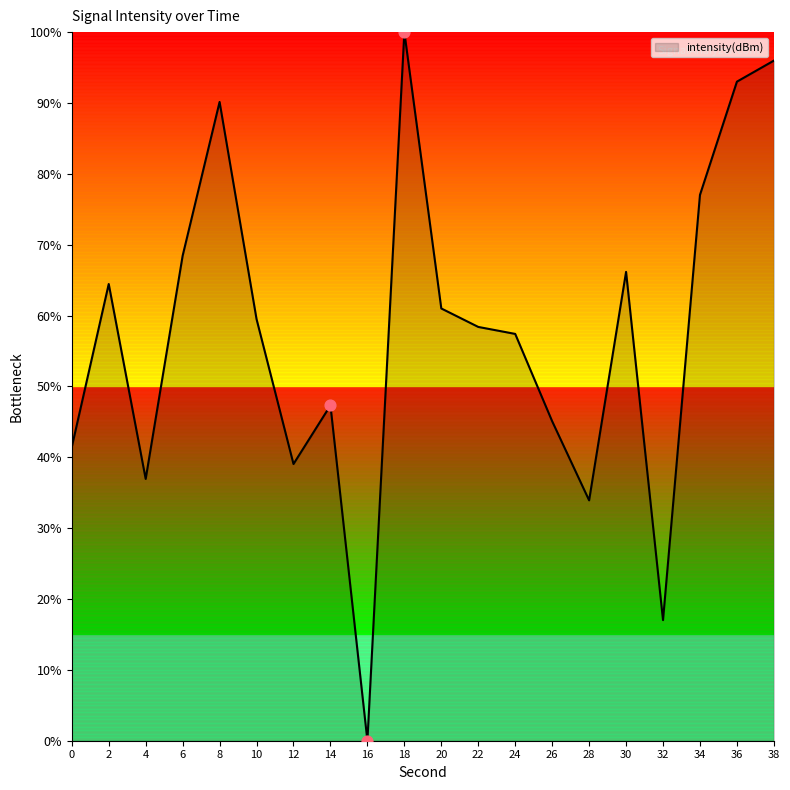

Which has a higher value, 2 or 14?

2